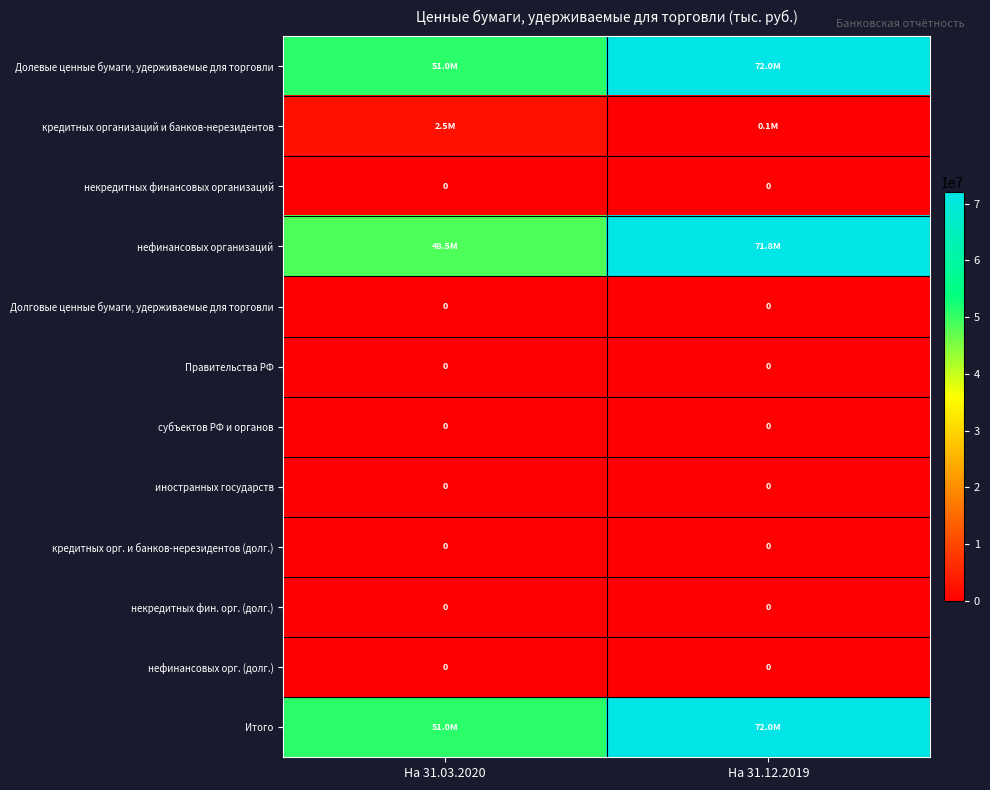

Is it true that кредитных организаций и банков-нерезидентов equals 3881155.9 at На 31.03.2020?

False